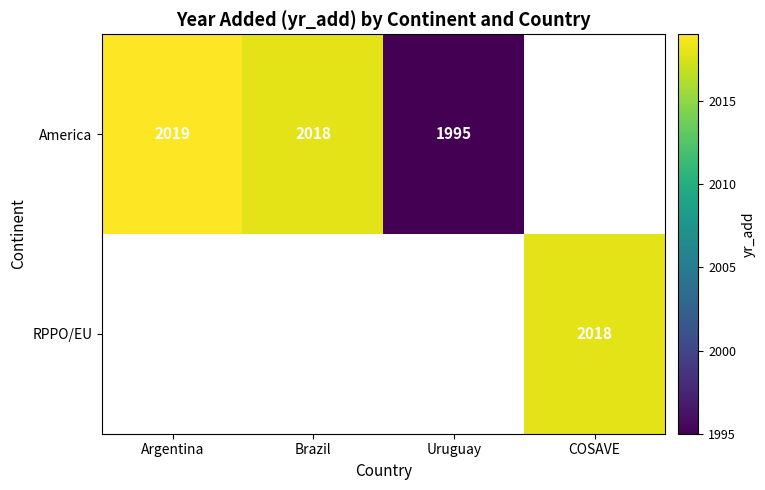

The RPPO/EU series shows 2018 at COSAVE. True or false?

True